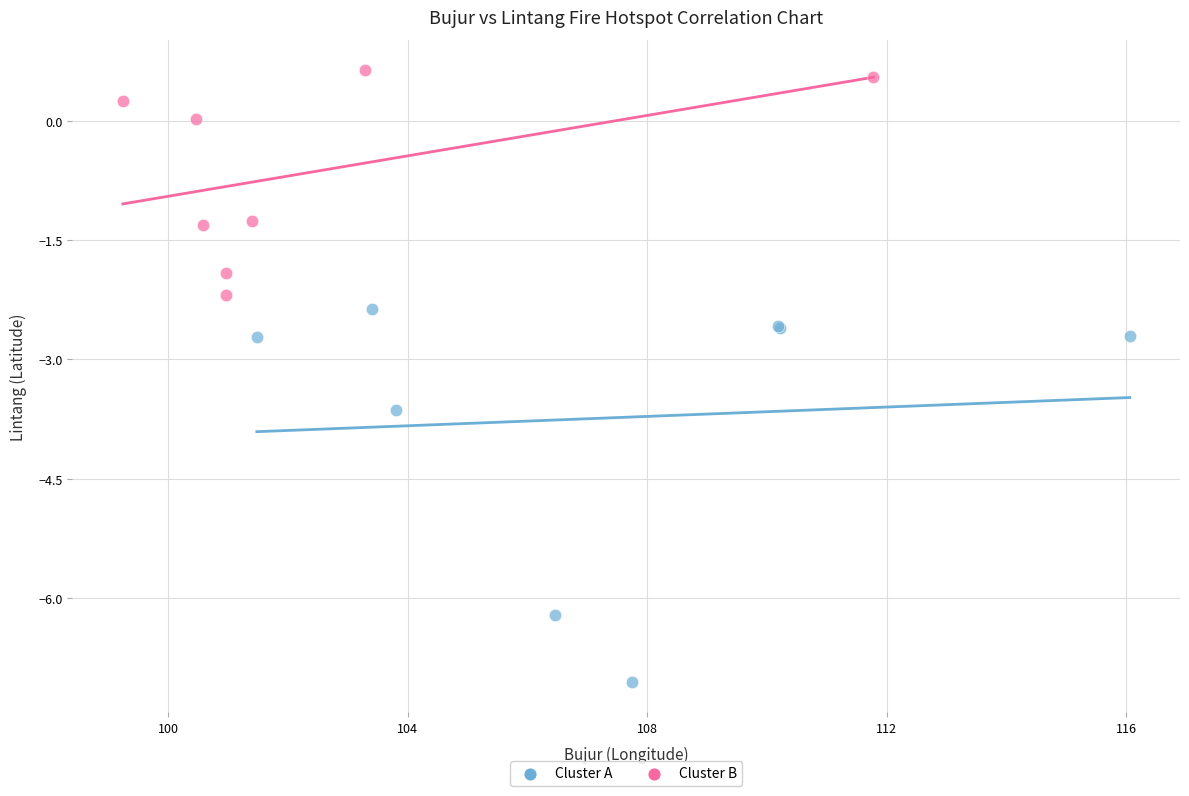

Which series reaches the maximum Y coordinate?

Cluster B